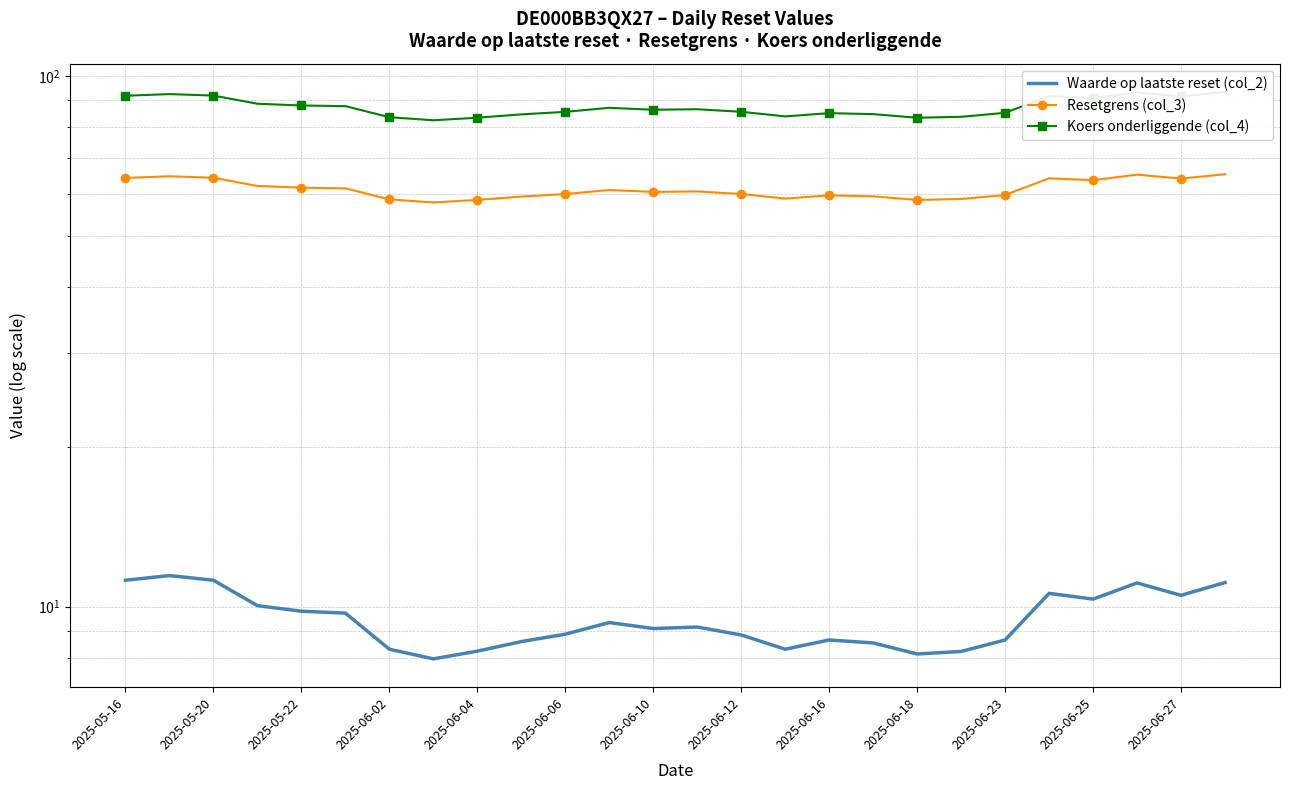

What is the difference between the maximum and second lowest values in the Koers onderliggende (col_4) series?

9.9